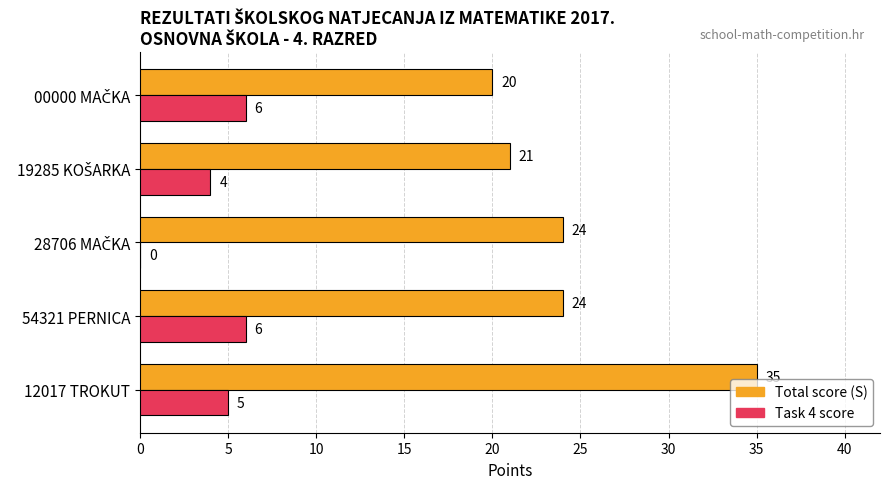

What is the maximum value shown in the chart?

35